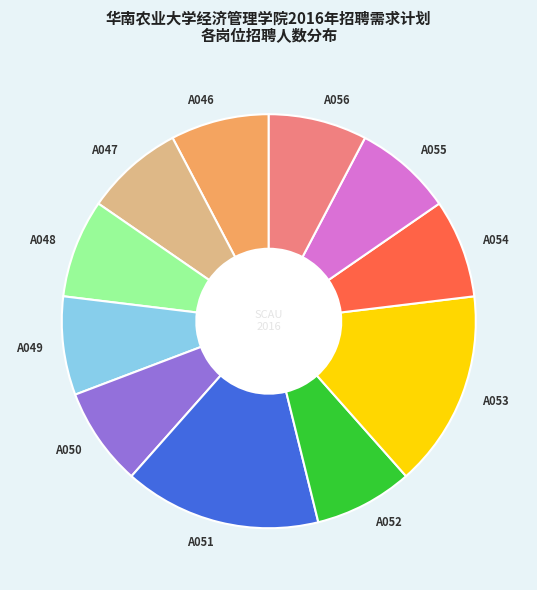

Is it true that A047 is 1% of the pie?

False